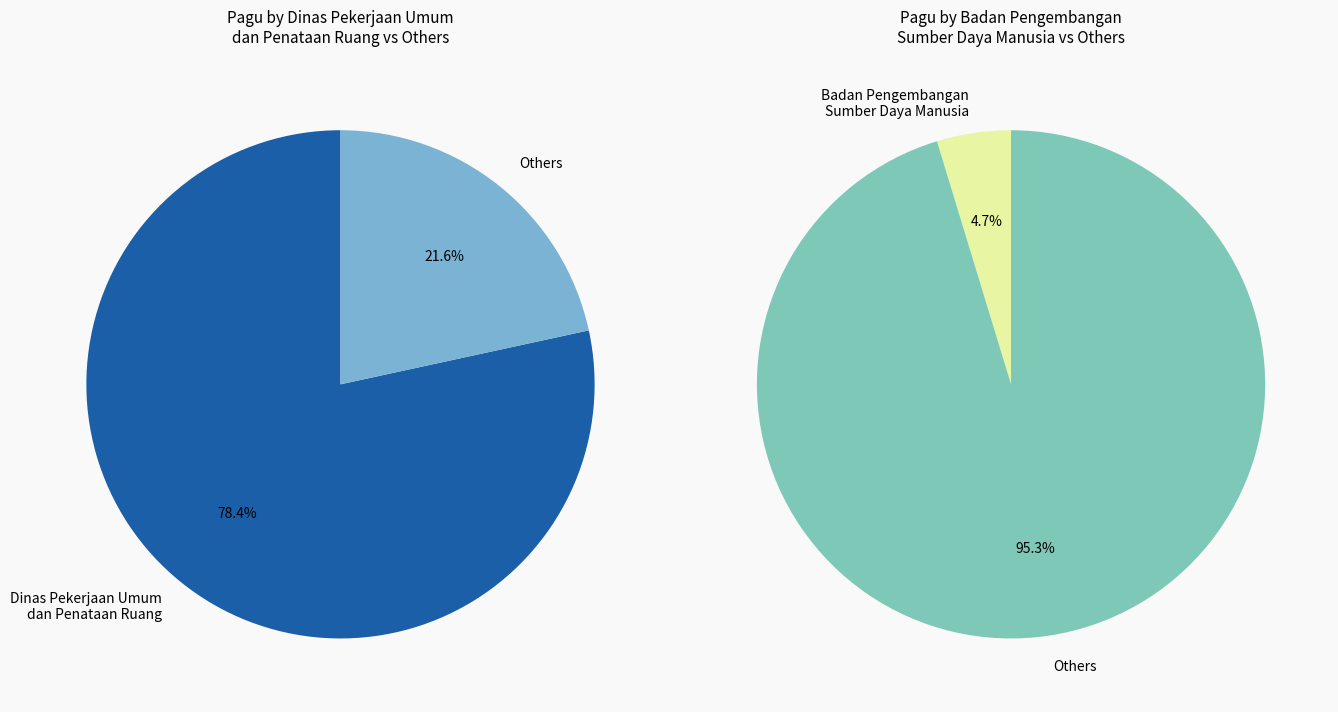

Is the sum of Badan Pengembangan Sumber Daya Manusia and Dinas Sosial greater than half?

No